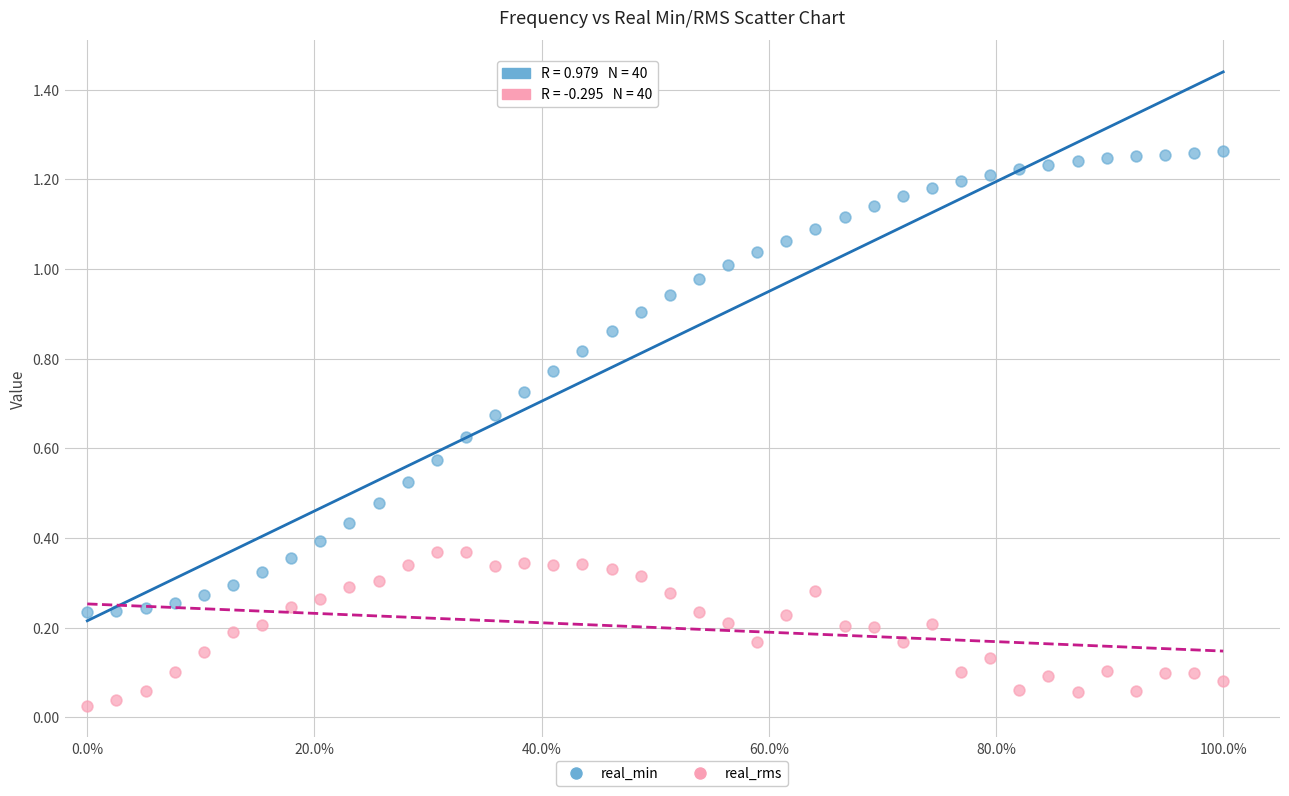

Which series reaches the minimum Y coordinate?

real_rms